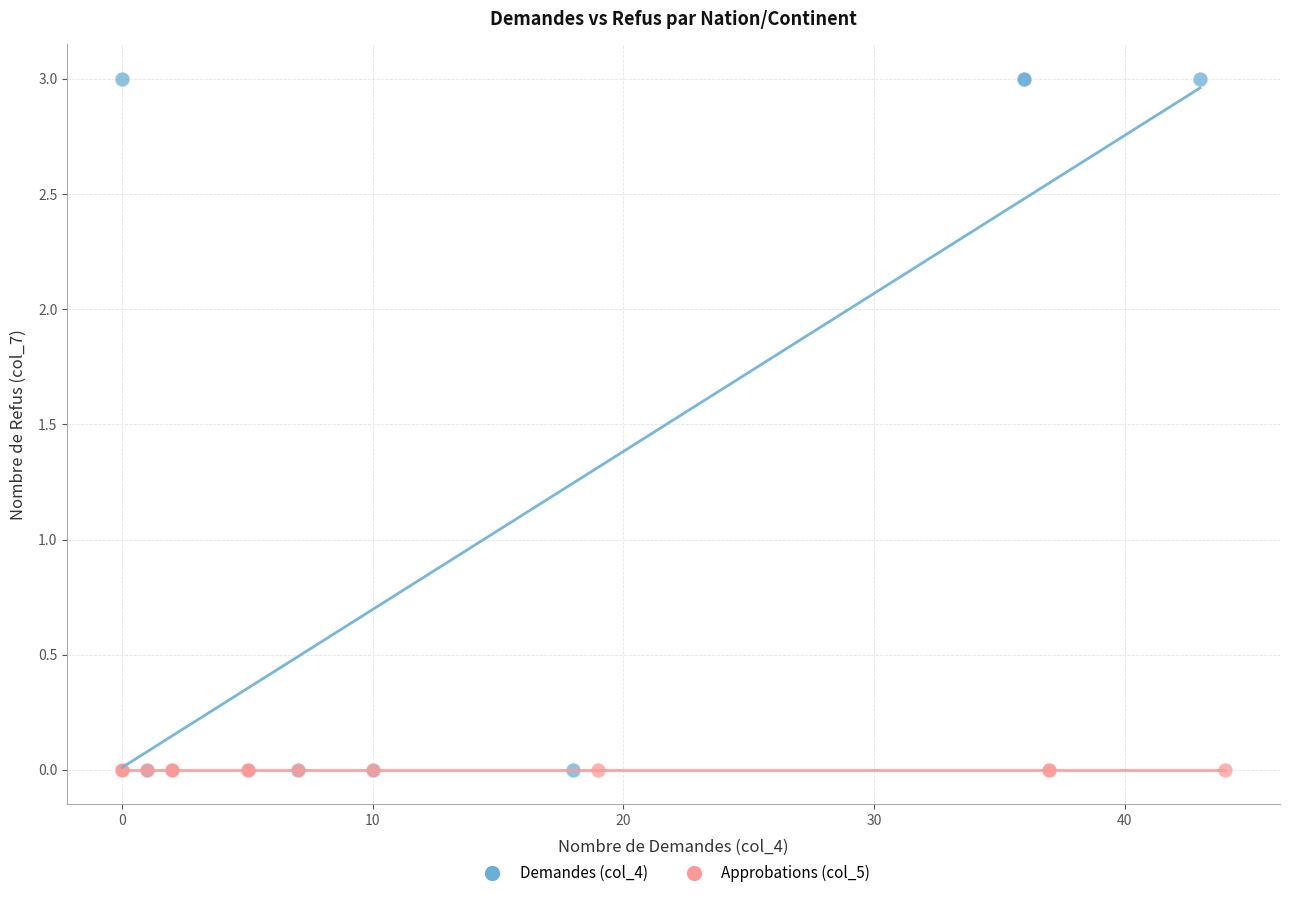

Which series contains the highest Y value?

Demandes (col_4)